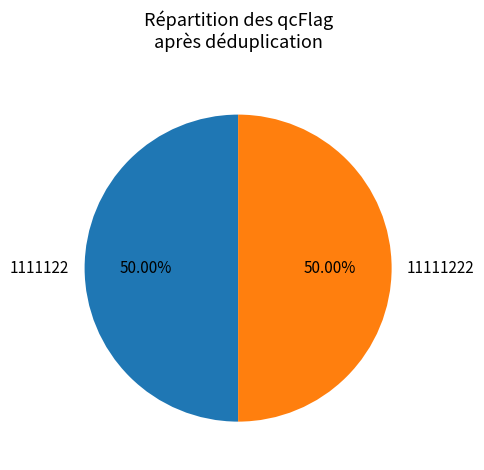

To the nearest percent, what is the average slice percentage?

50%